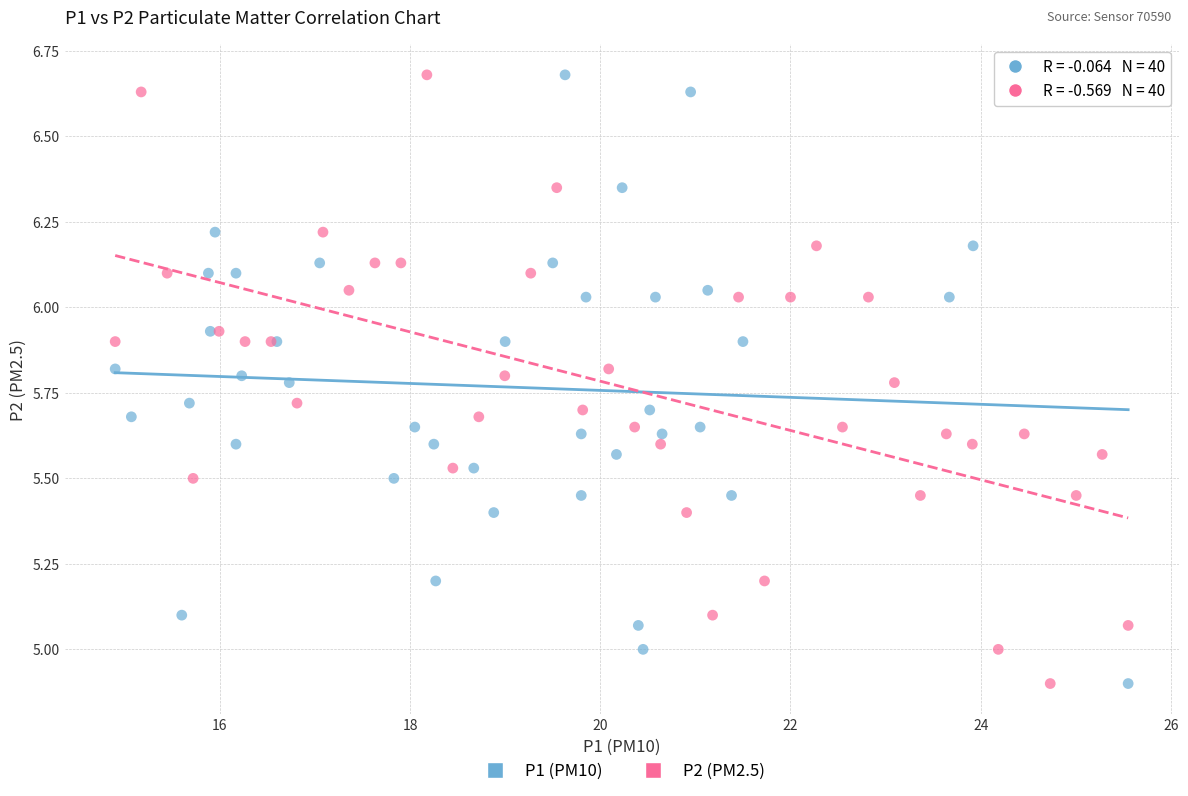

What are all the series names shown in the legend?

P1 (PM10), P2 (PM2.5)